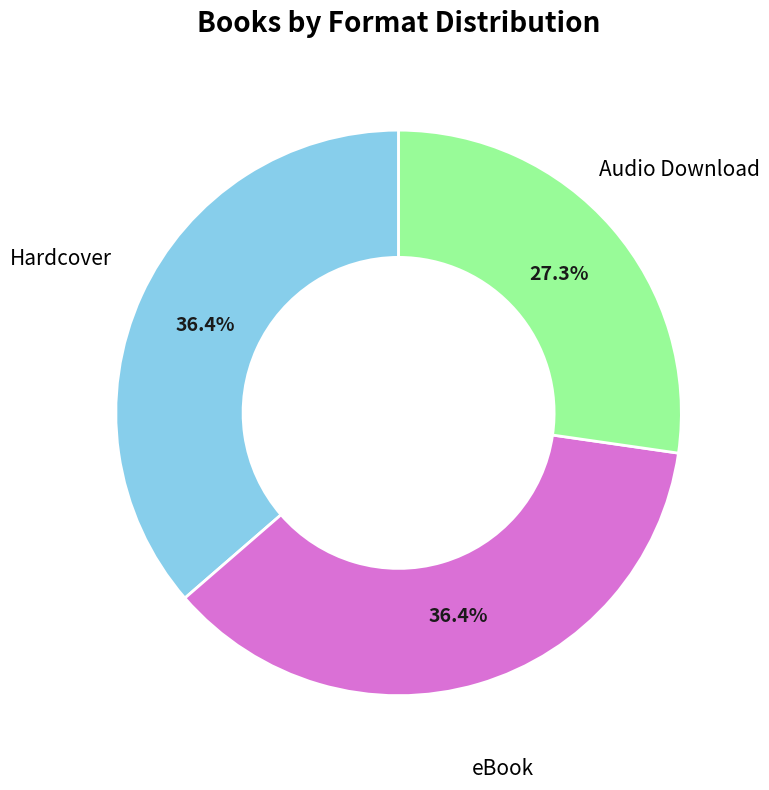

To the nearest percent, what is the difference between the largest and smallest slice percentages?

9%